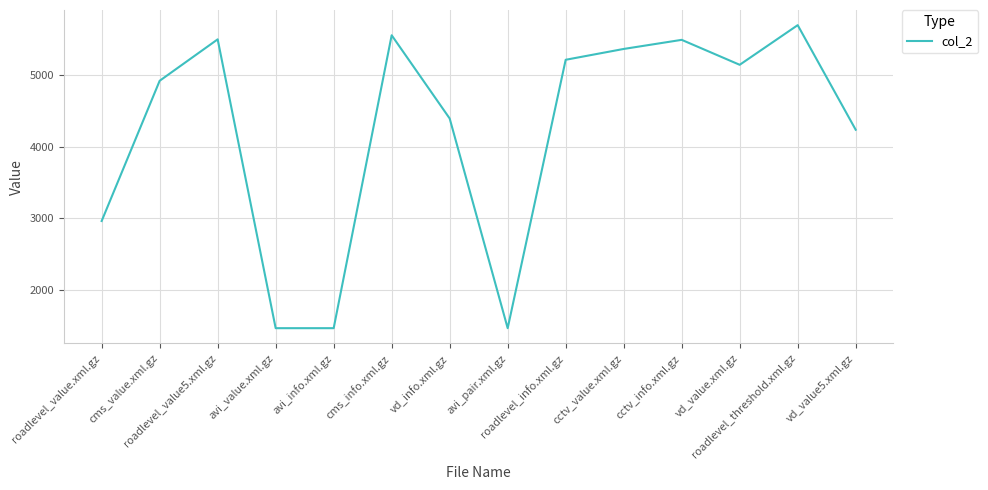

What is the difference between the maximum and minimum values?

4227